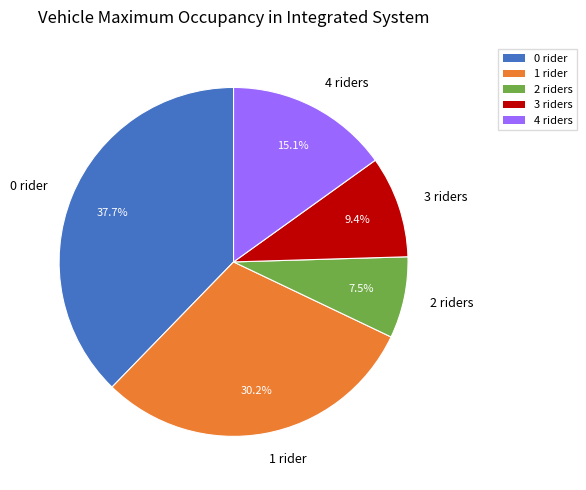

Approximately how many times larger is the value at 4 riders compared to 0 rider?

0.4